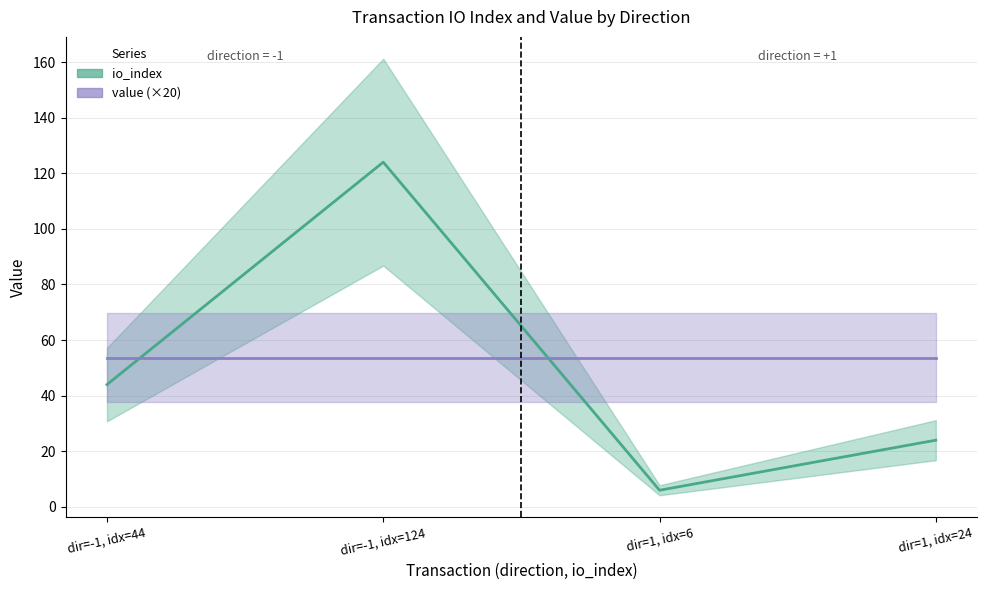

Does the chart have visible grid lines?

Yes